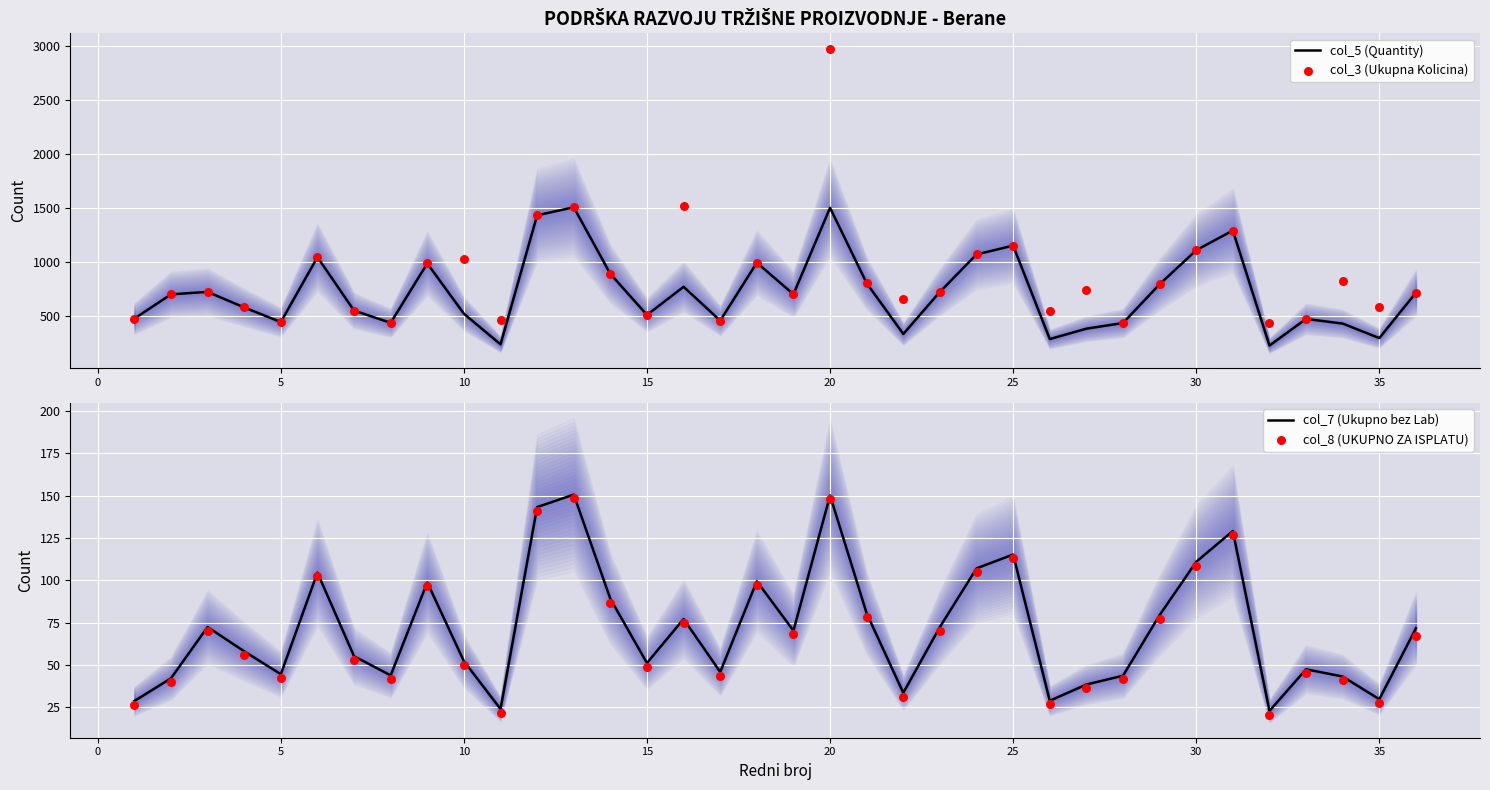

At how many categories does at least one series exceed 2319?

1